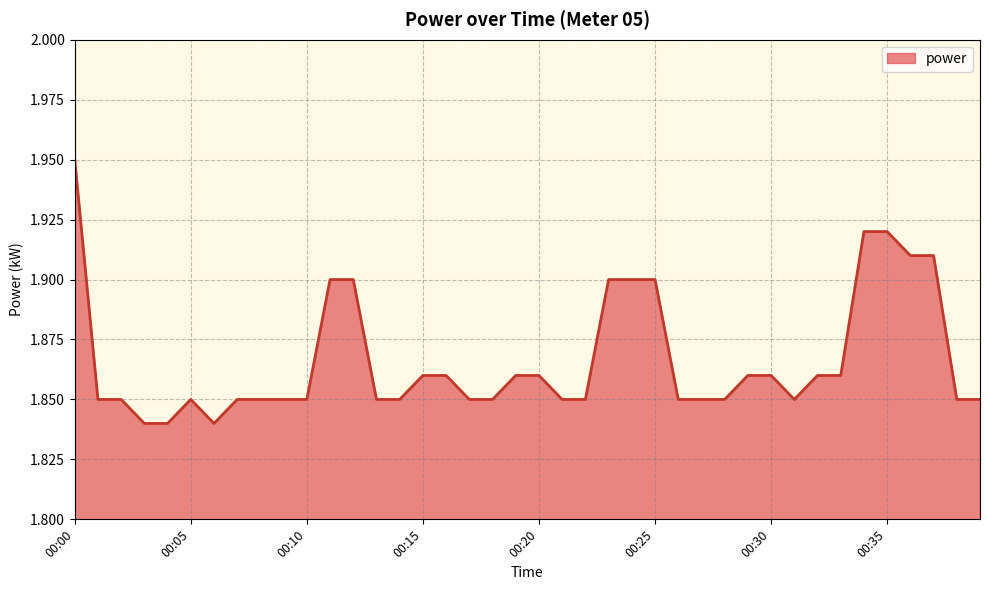

How many points are lower than both their immediate neighbors (excluding endpoints)?

2